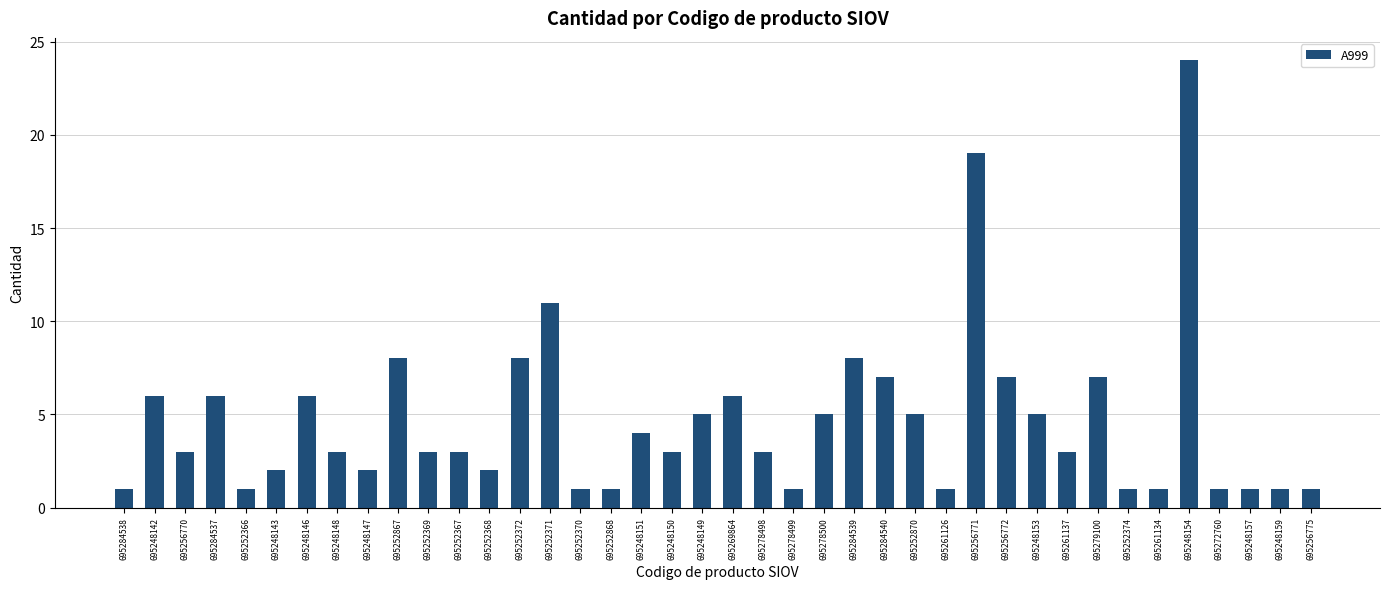

What is the minimum value shown in the chart?

1